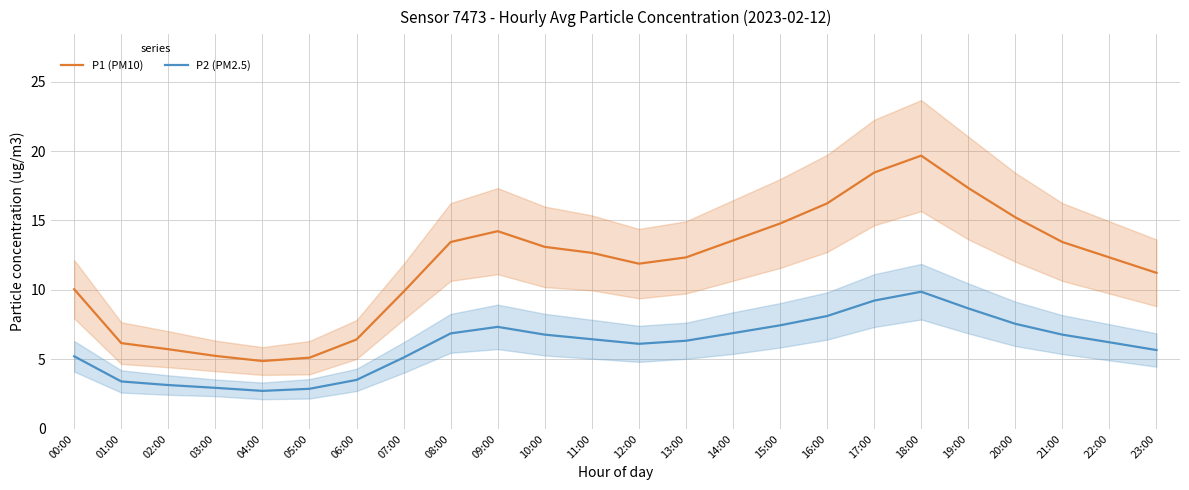

True or false: P1 (PM10) and P2 (PM2.5) cross at least once.

False